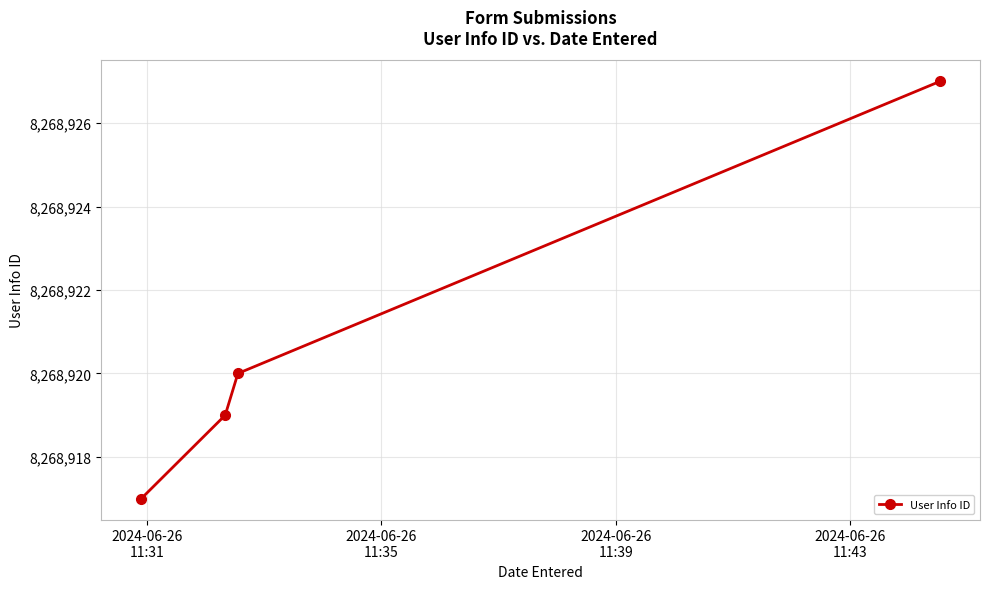

What is the difference between the second highest and minimum values?

3